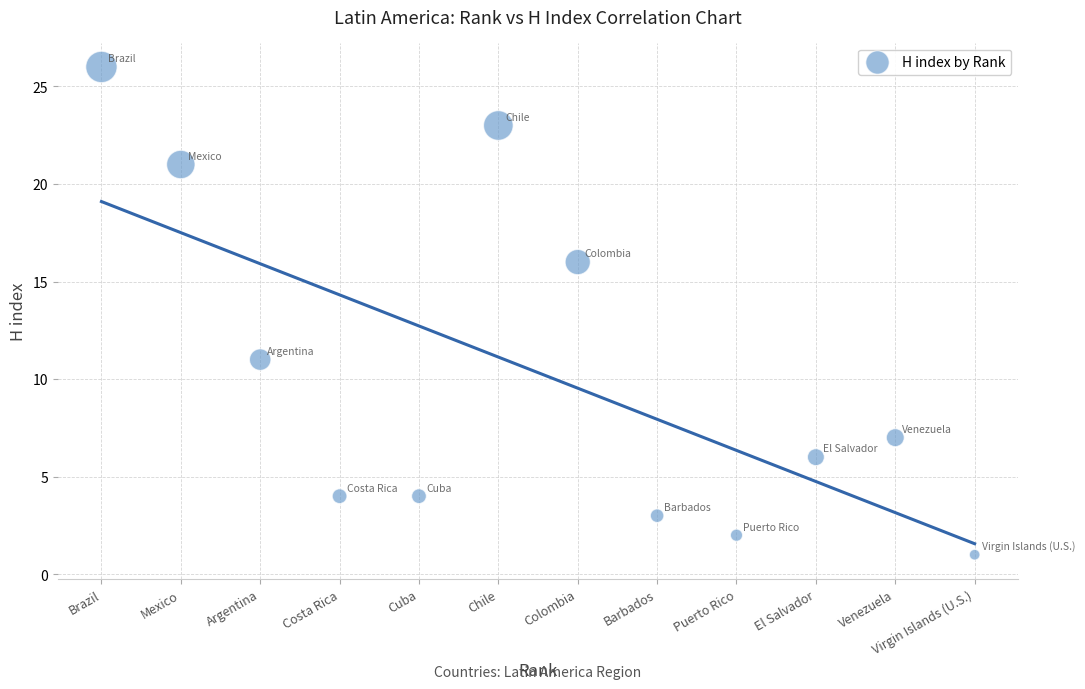

What is the range of Y values (max minus min)?

25